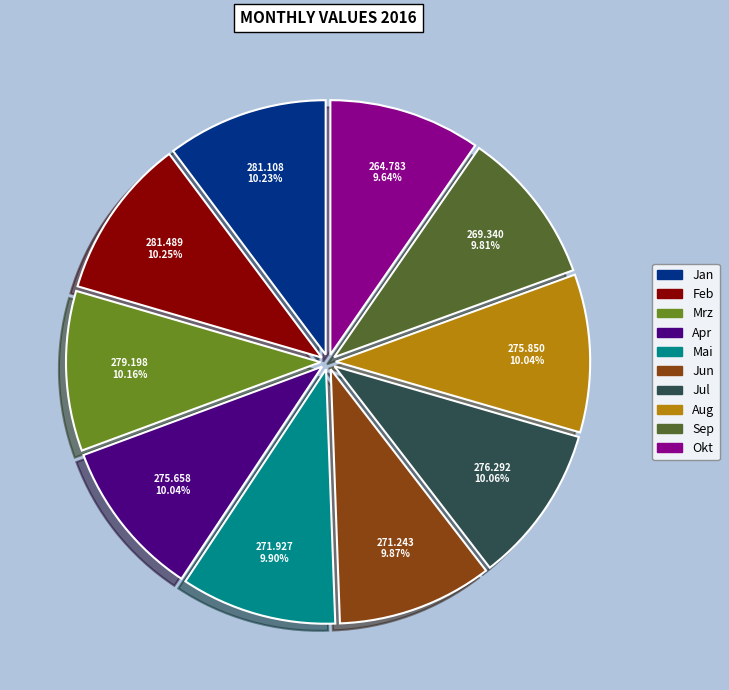

True or false: Okt accounts for 3% of the total.

False